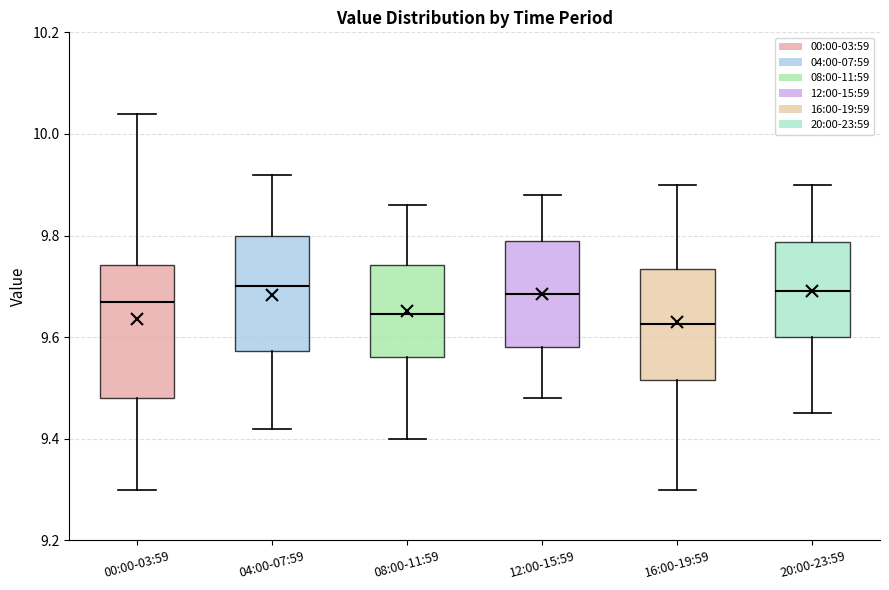

Which box is the tallest, from its lower edge to its upper edge?

00:00-03:59